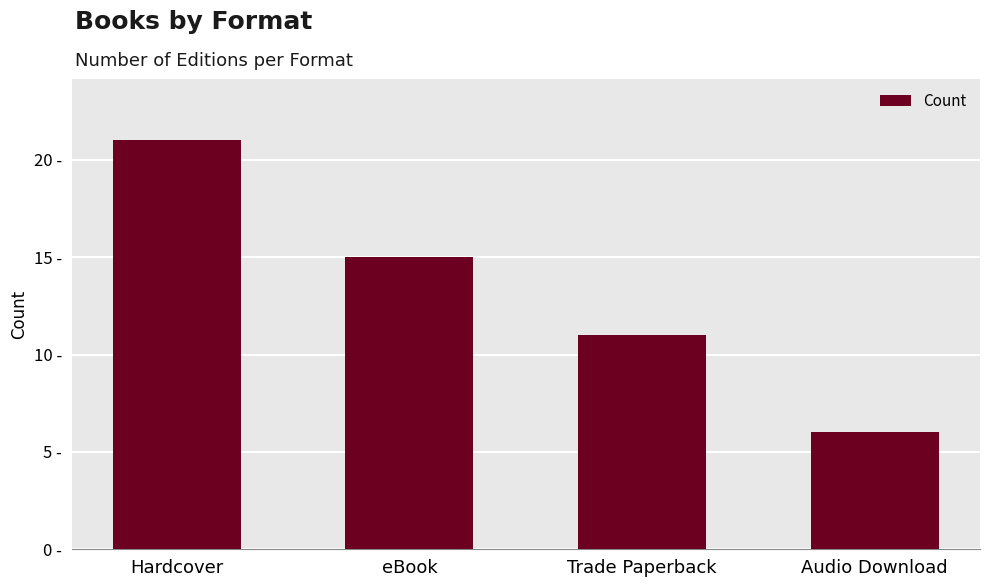

Where does the data first go above 15?

Hardcover